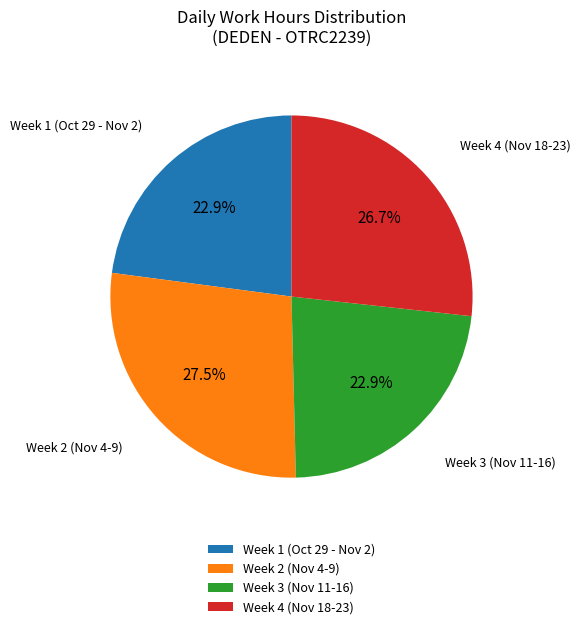

Is there any slice that represents more than half of the pie?

No